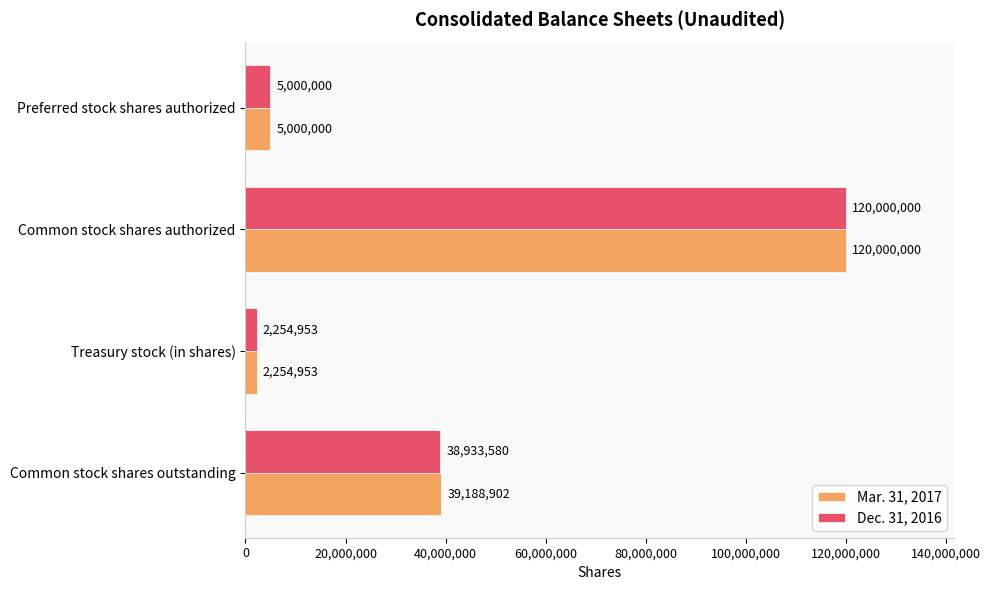

The Mar. 31, 2017 series shows 5000000 at Preferred stock shares authorized. True or false?

True